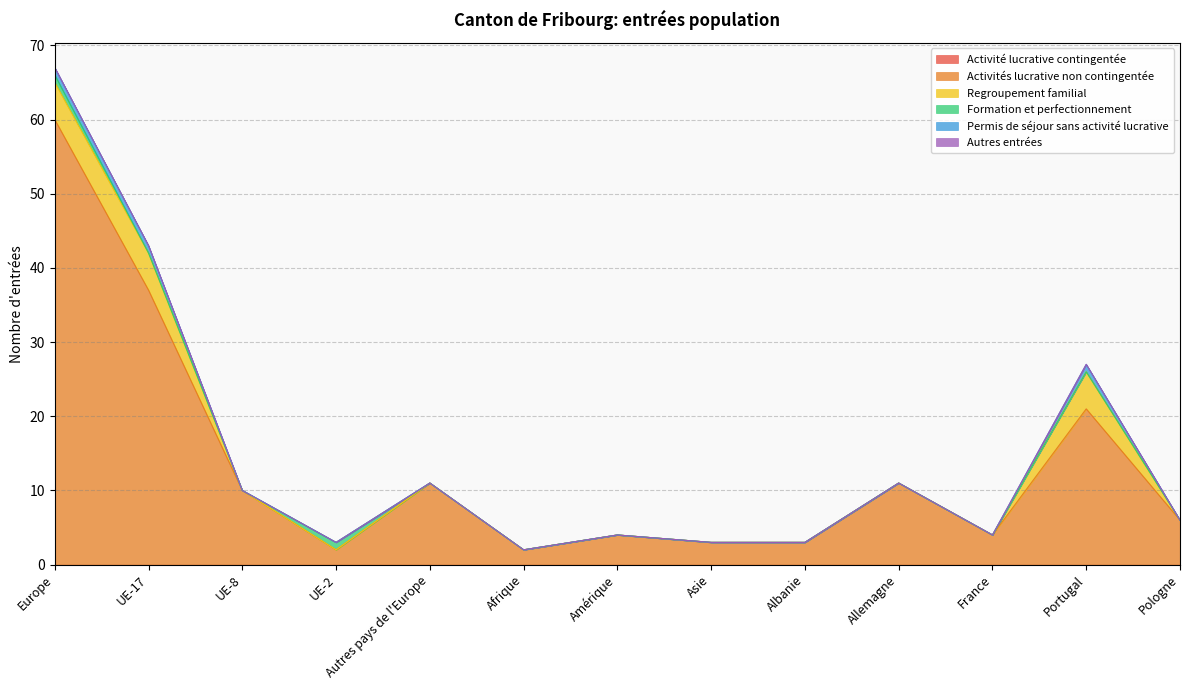

How many data points in Permis de séjour sans activité lucrative are above 0?

3